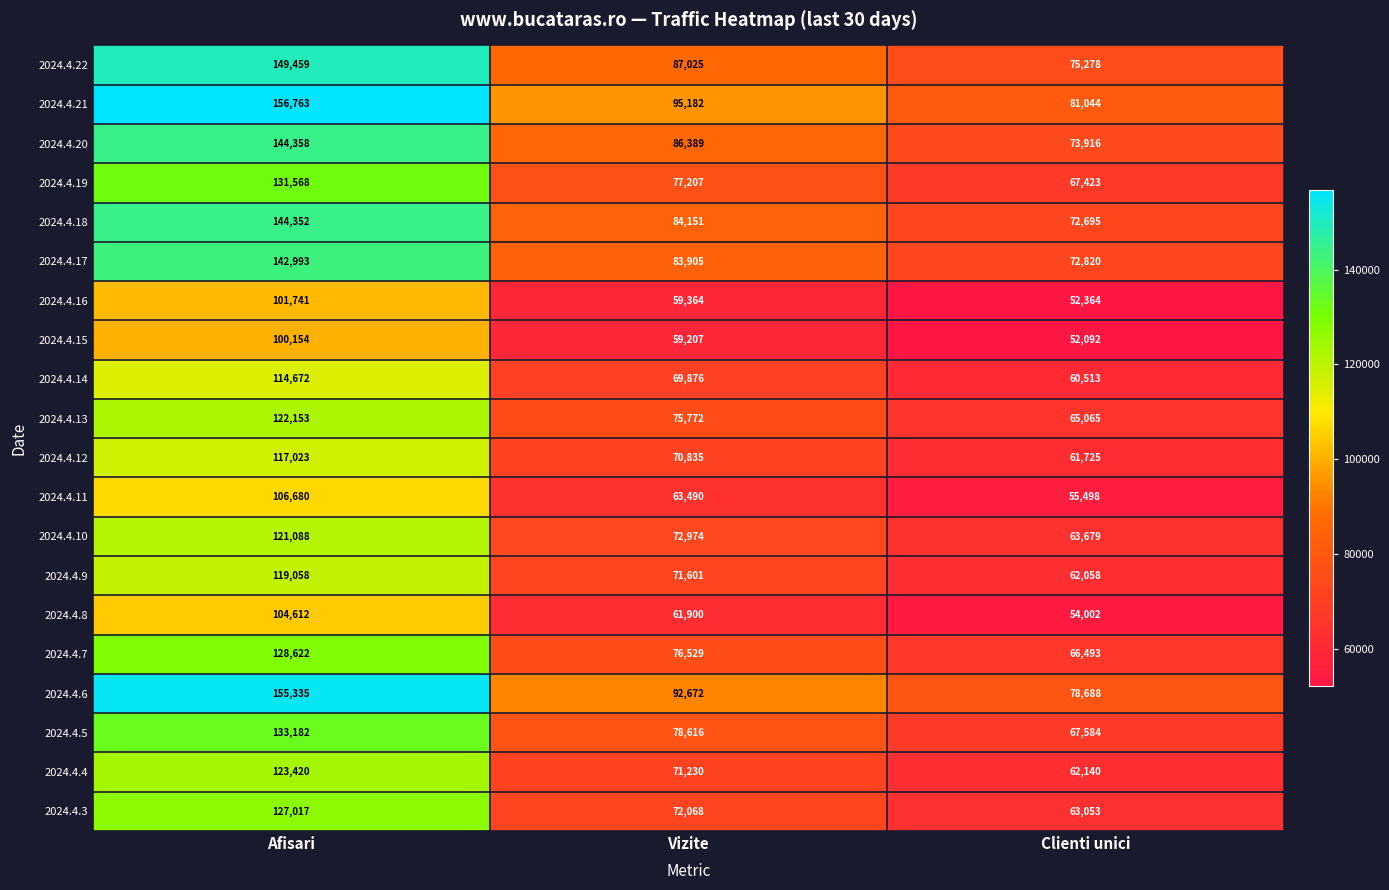

How many data points does each series have?

3